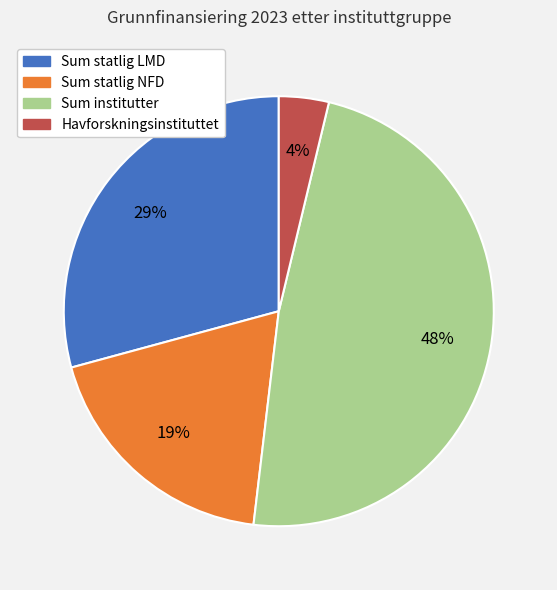

To the nearest percent, what is the combined percentage of Sum institutter and Sum statlig LMD?

77%